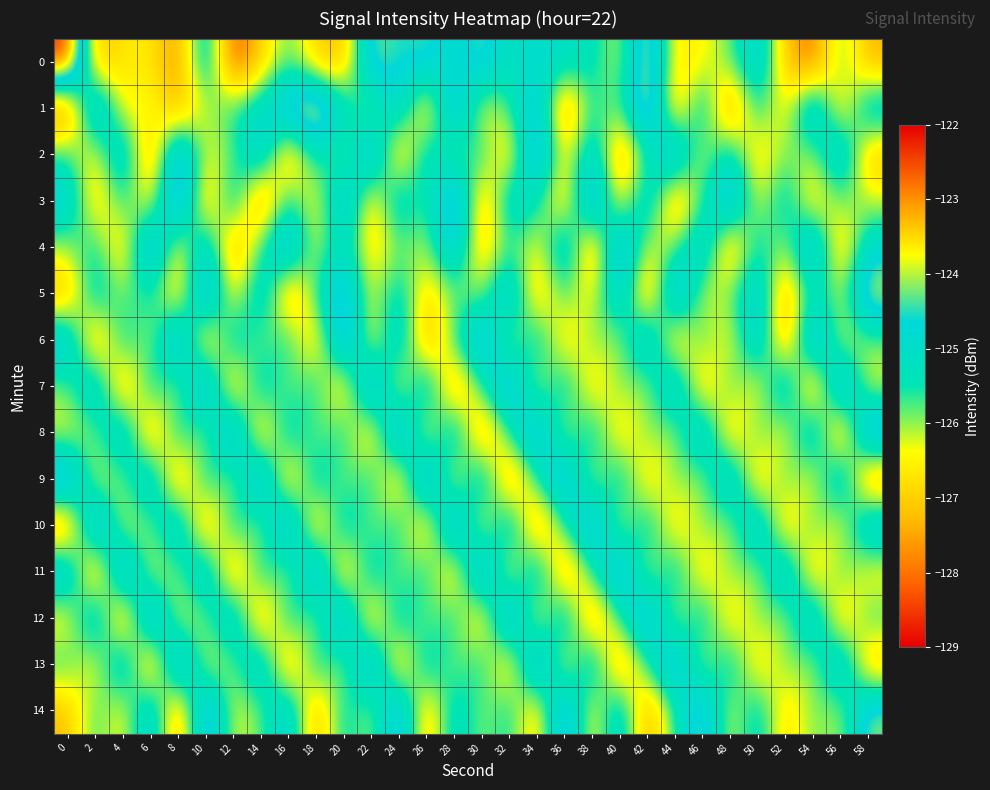

List the series in order of their peak value, highest first.

0, 1, 3, 2, 4, 5, 6, 7, 8, 9, 10, 11, 12, 13, 14